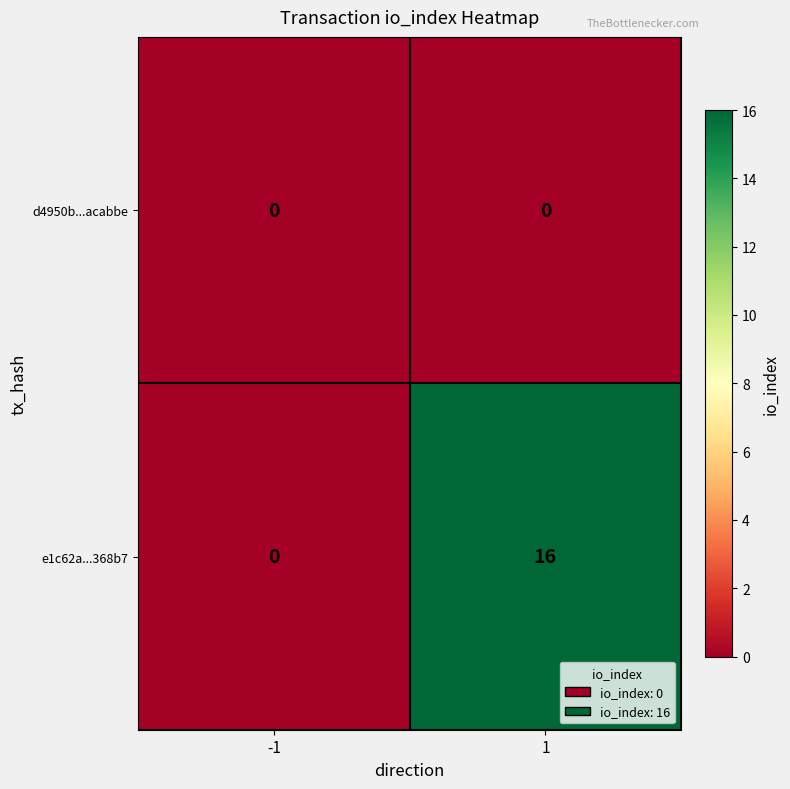

At 1, list the series in order from largest to smallest.

e1c62a...368b7, d4950b...acabbe